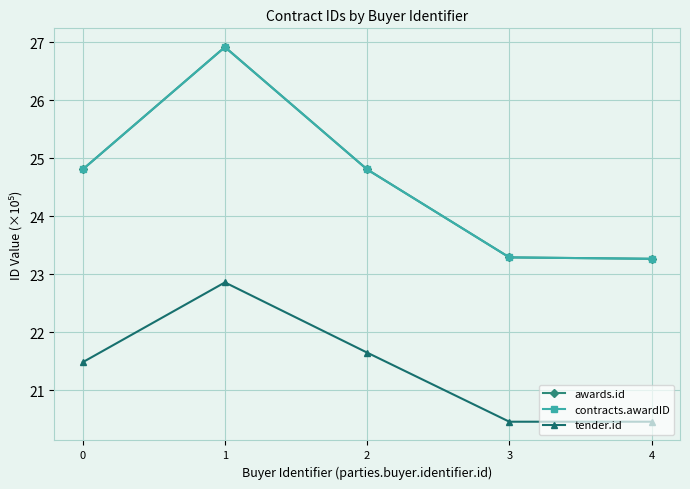

Which series has the widest spread of values?

awards.id